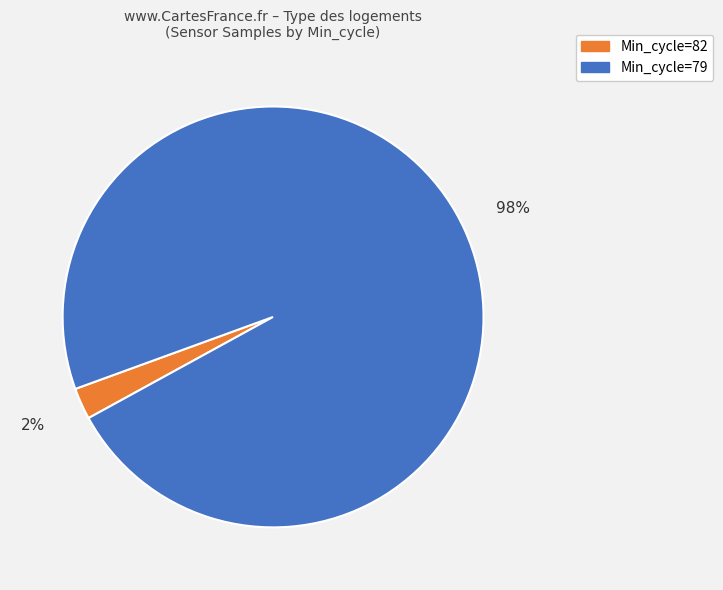

Is there a majority slice in this chart?

Yes